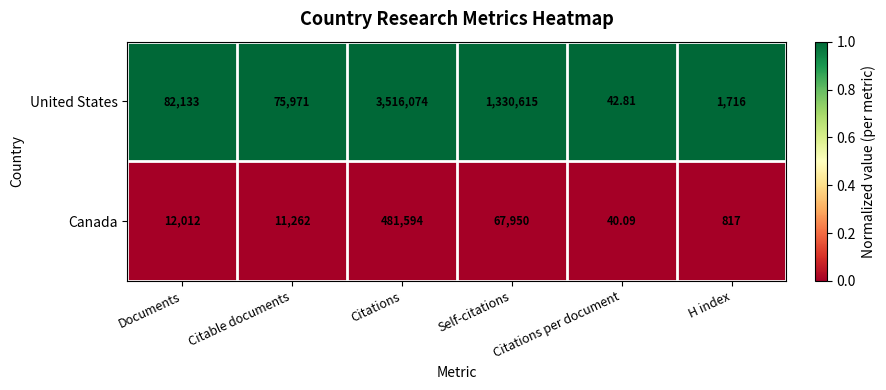

Between Documents and H index, which series saw the biggest shift?

United States